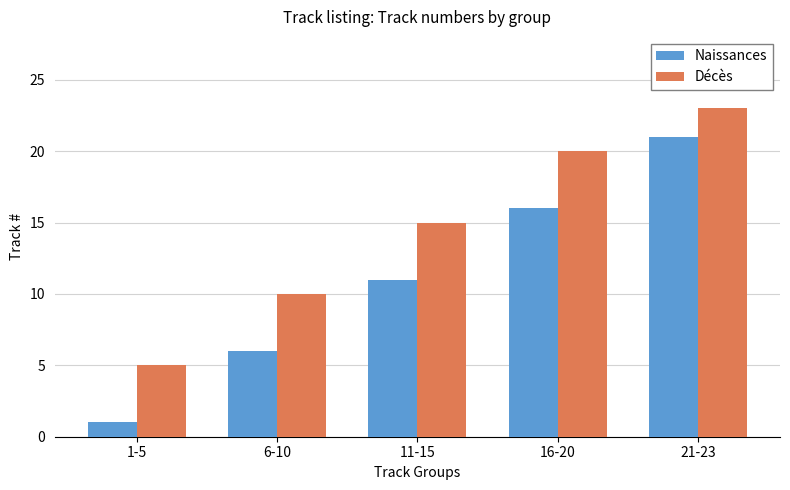

At how many categories does at least one series exceed 14?

3